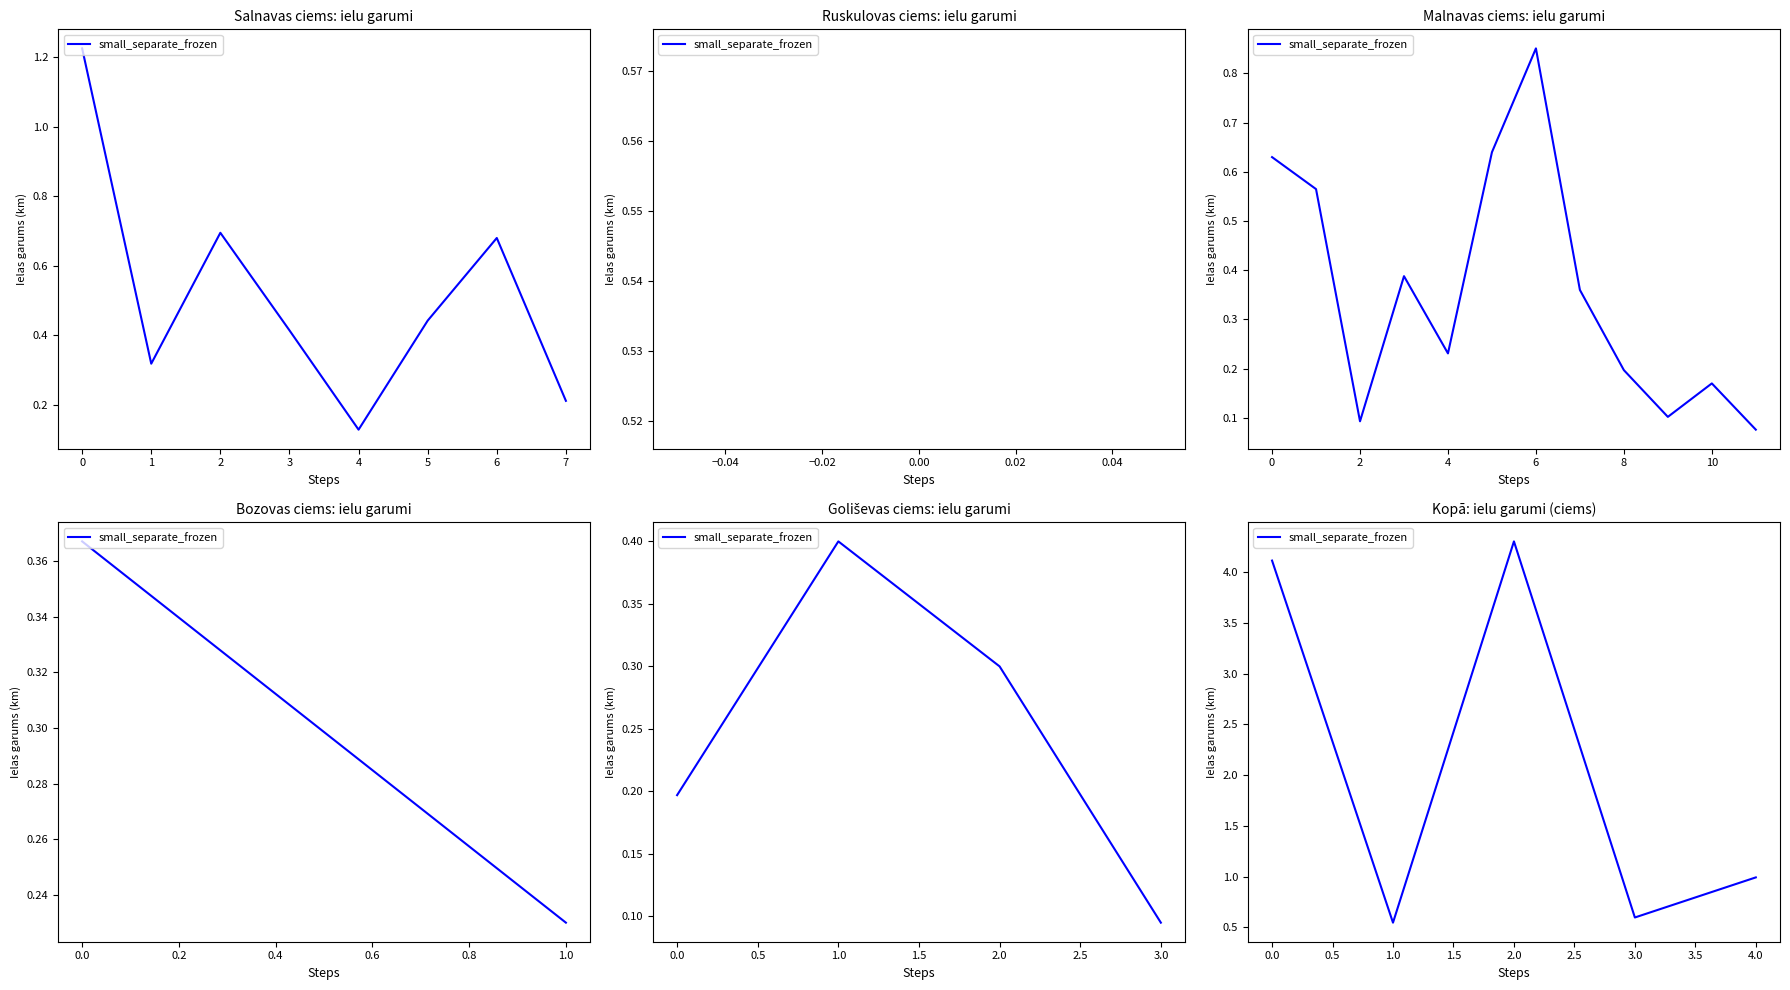

The chart shows a value of 1.7 at 0.0. True or false?

False